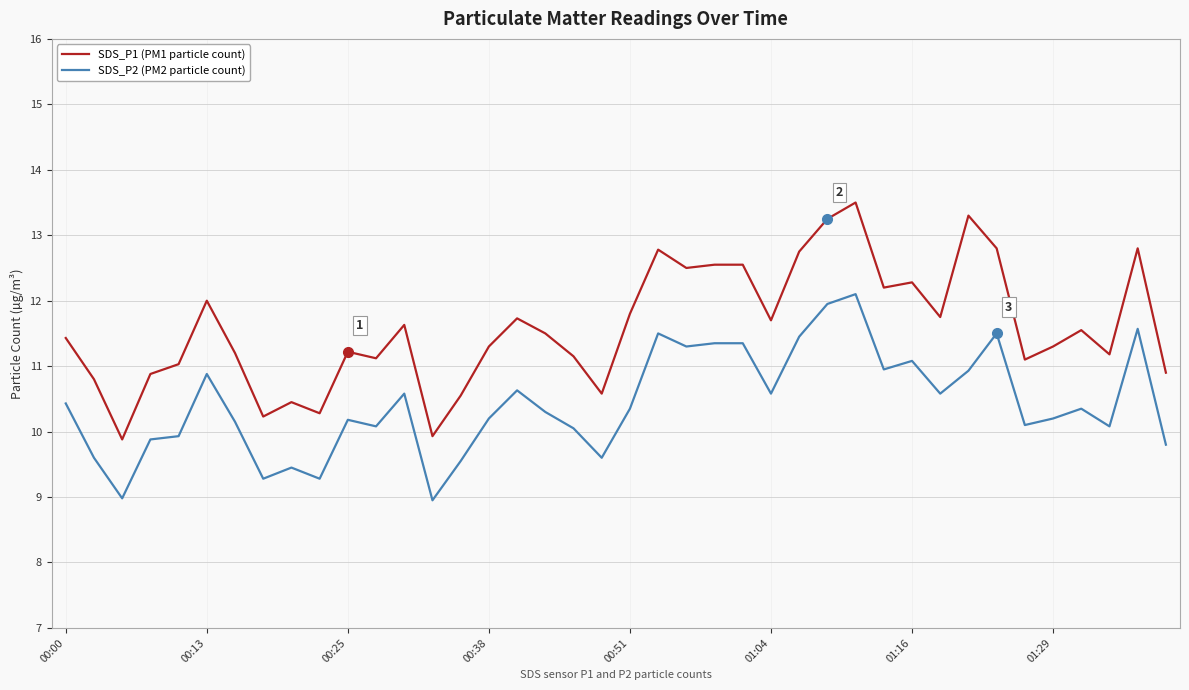

True or false: SDS_P1 (PM1 particle count) and SDS_P2 (PM2 particle count) intersect in this chart.

False